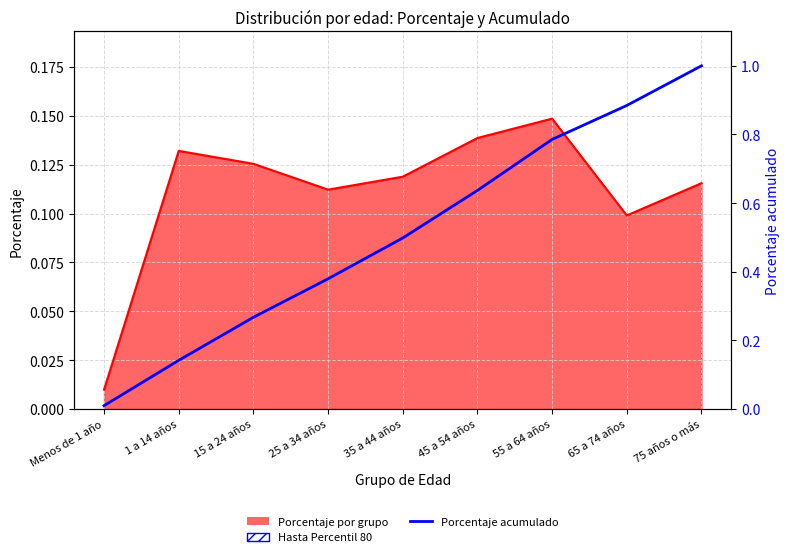

Does the chart have visible grid lines?

Yes